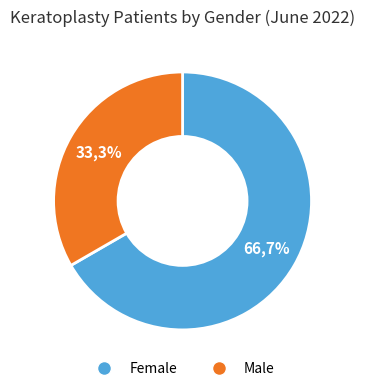

How many slices are in this pie chart?

2